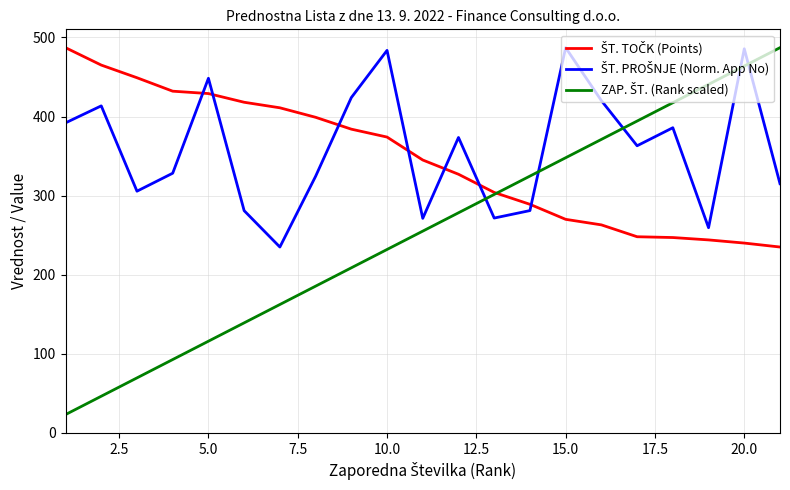

What is the minimum value shown in the chart?

23.2